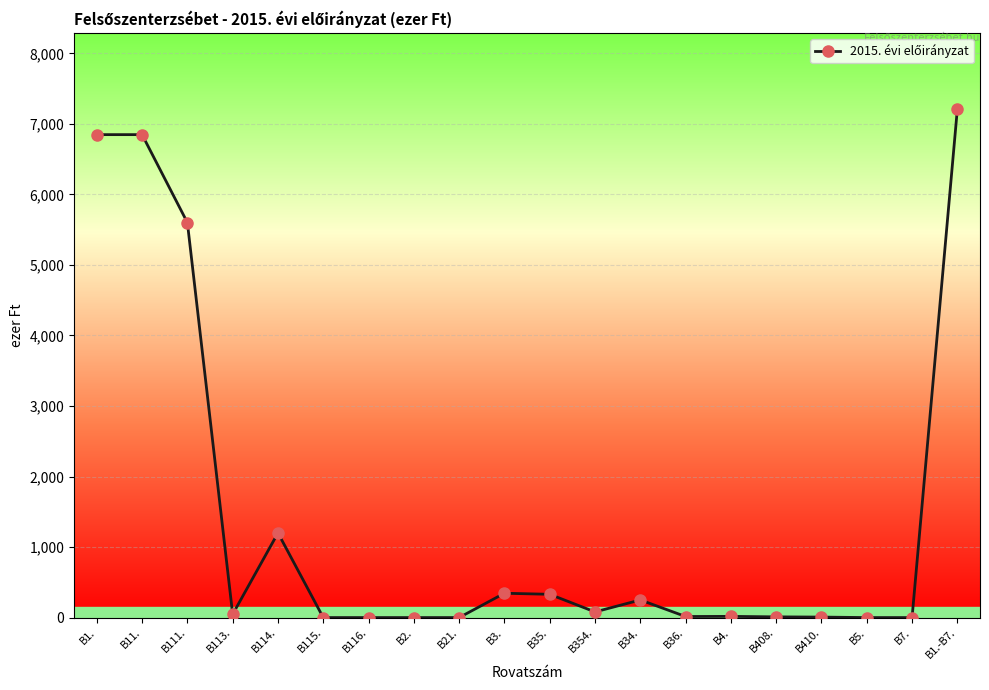

How many values are below 47?

10